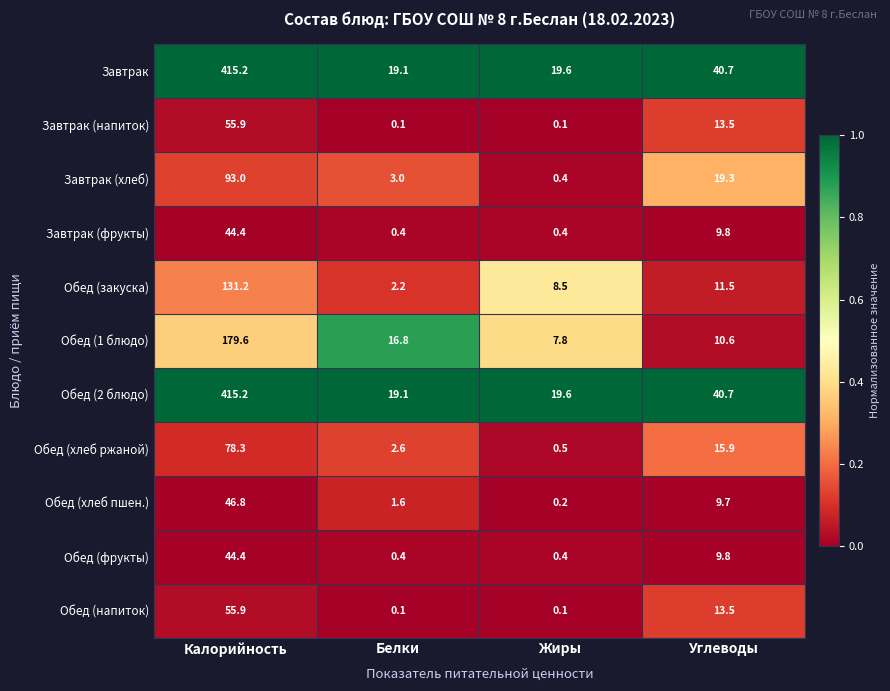

Read the Обед (хлеб пшен.) value at Калорийность.

46.8